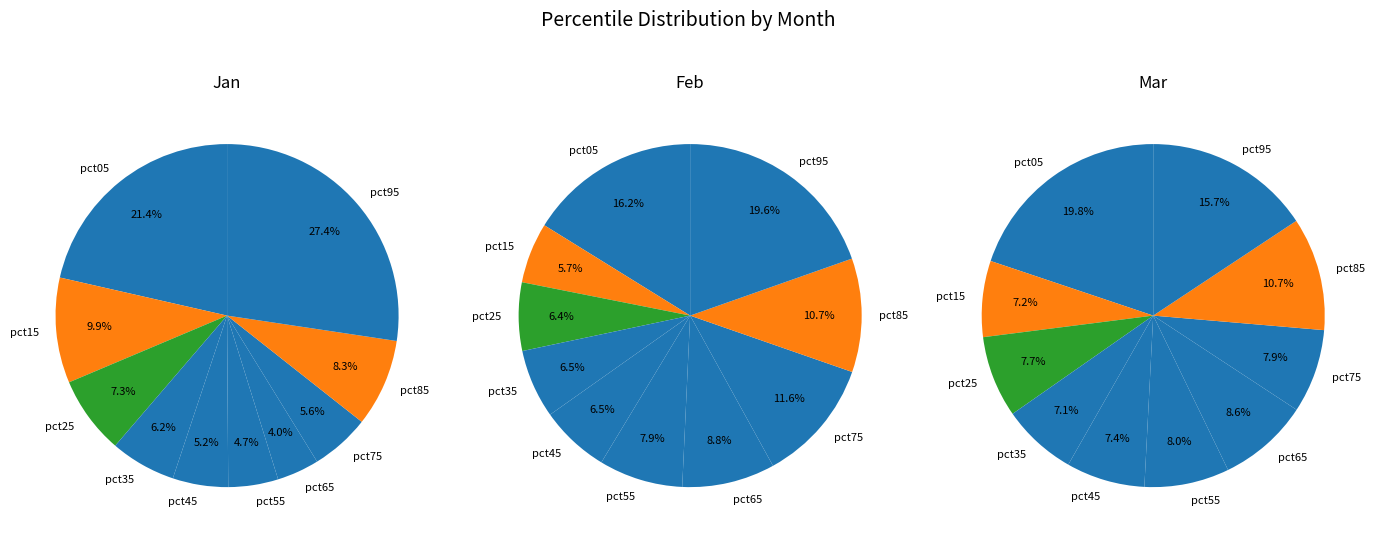

To the nearest percent, what is the combined percentage of pct85 and pct65?

12%